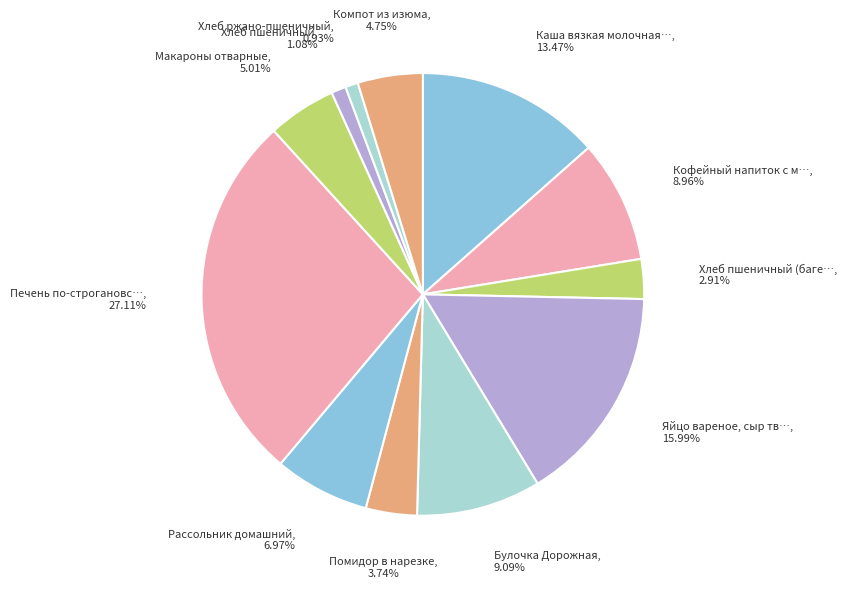

Count the number of slices in the pie.

12